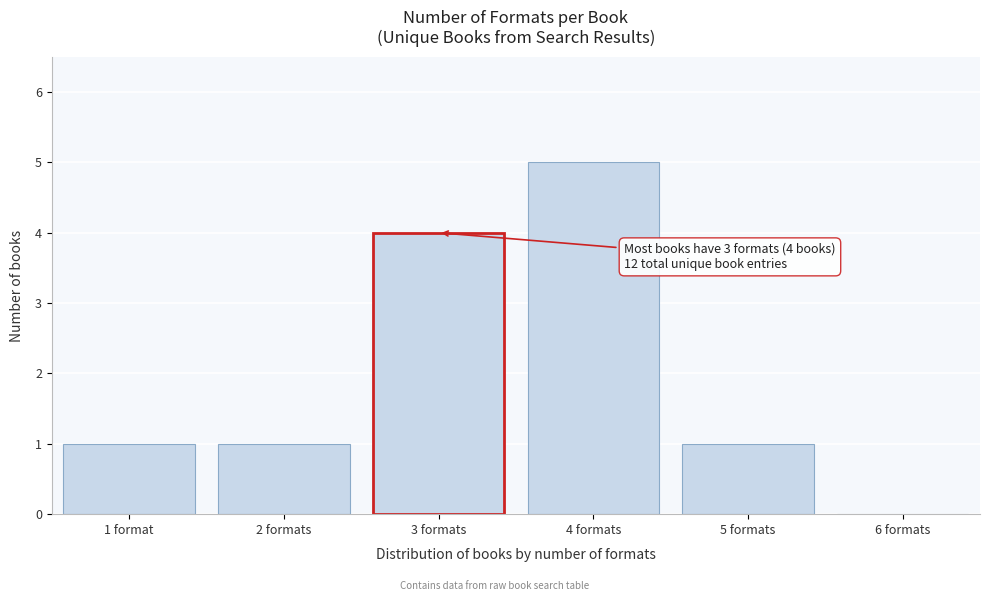

Reading left to right, list all the values displayed in this chart.

1 format=1	2 formats=1	3 formats=4	4 formats=5	5 formats=1	6 formats=0